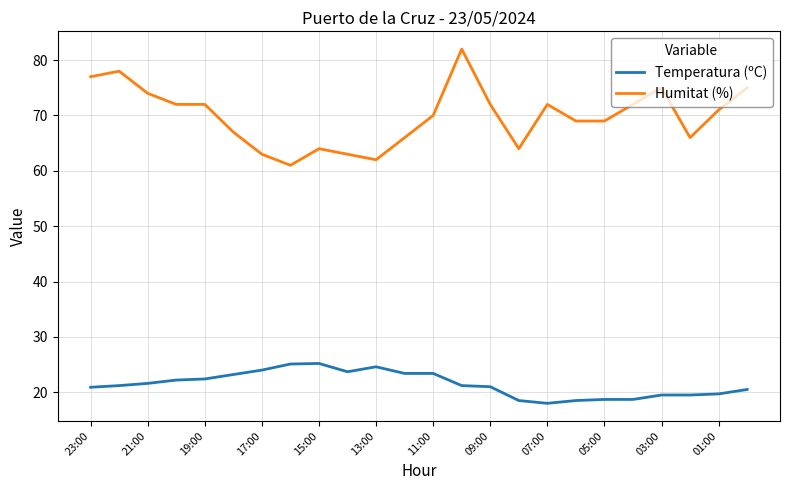

List the series in order of their peak value, highest first.

Humitat (%), Temperatura (ºC)